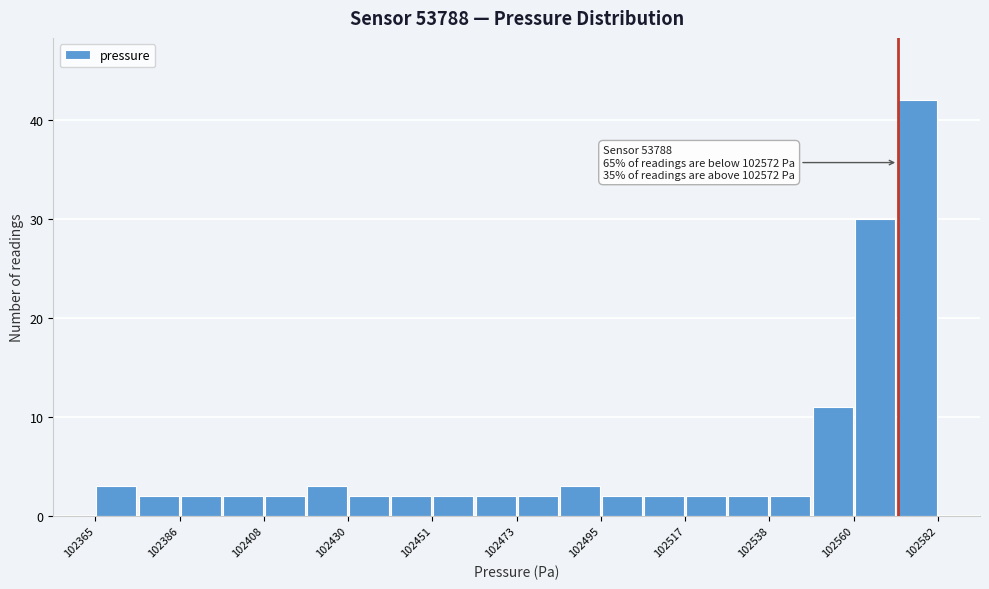

Read against the x-axis, roughly where is the centre of the tallest bar?

102575